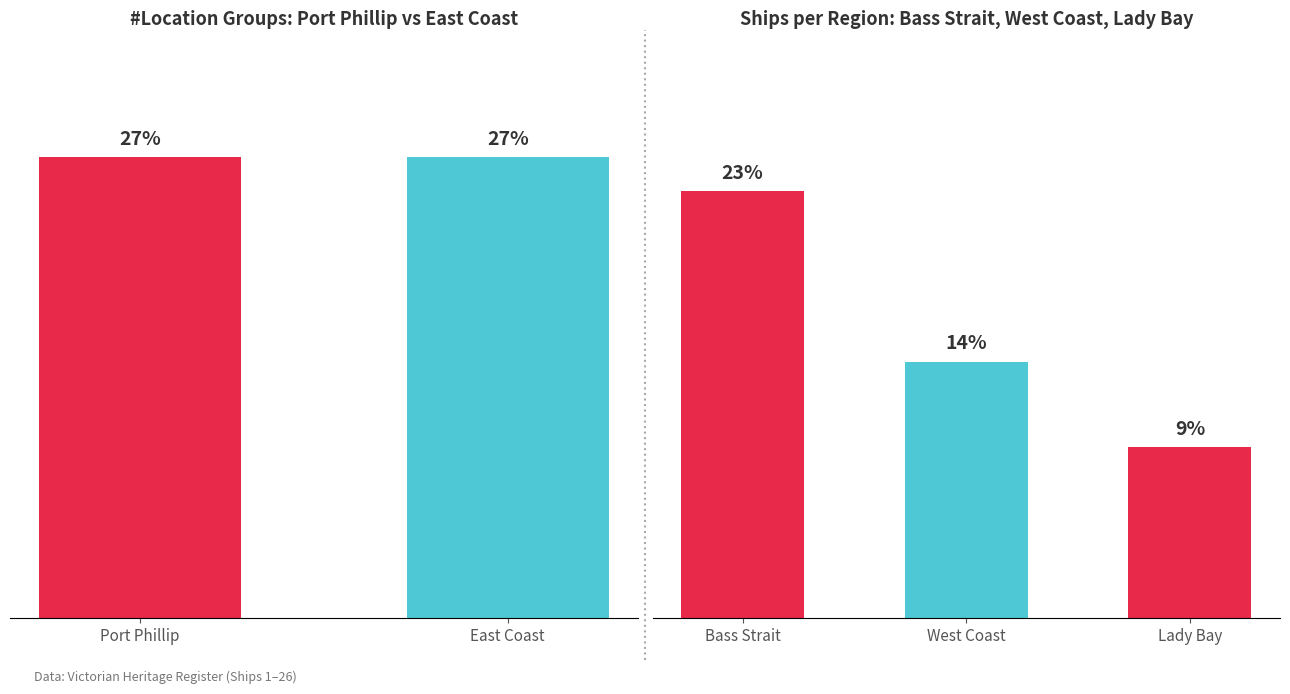

Are the bars horizontal?

No